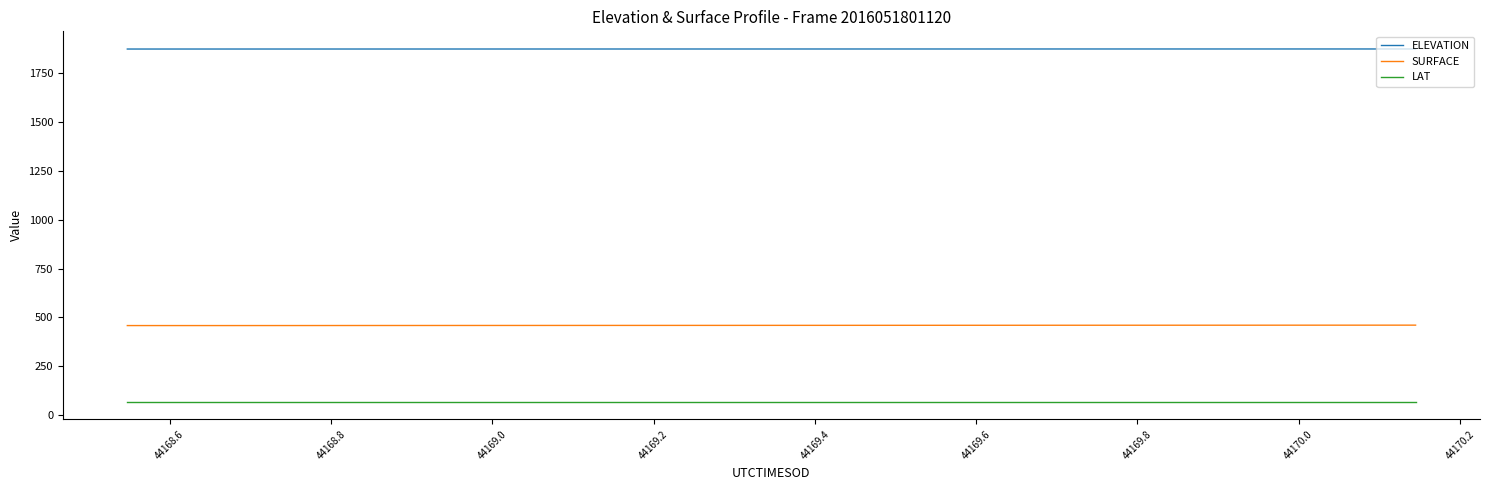

True or false: ELEVATION and SURFACE intersect in this chart.

False